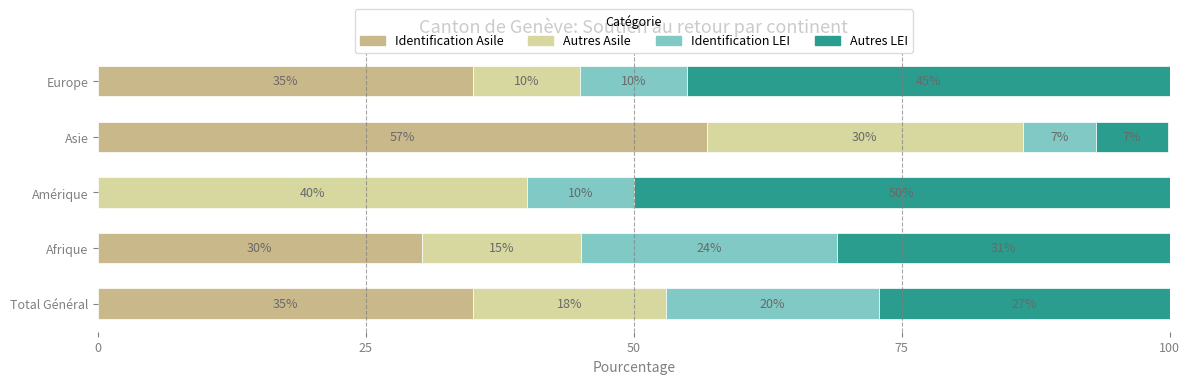

Which category has the highest value in the Identification Asile series?

Asie